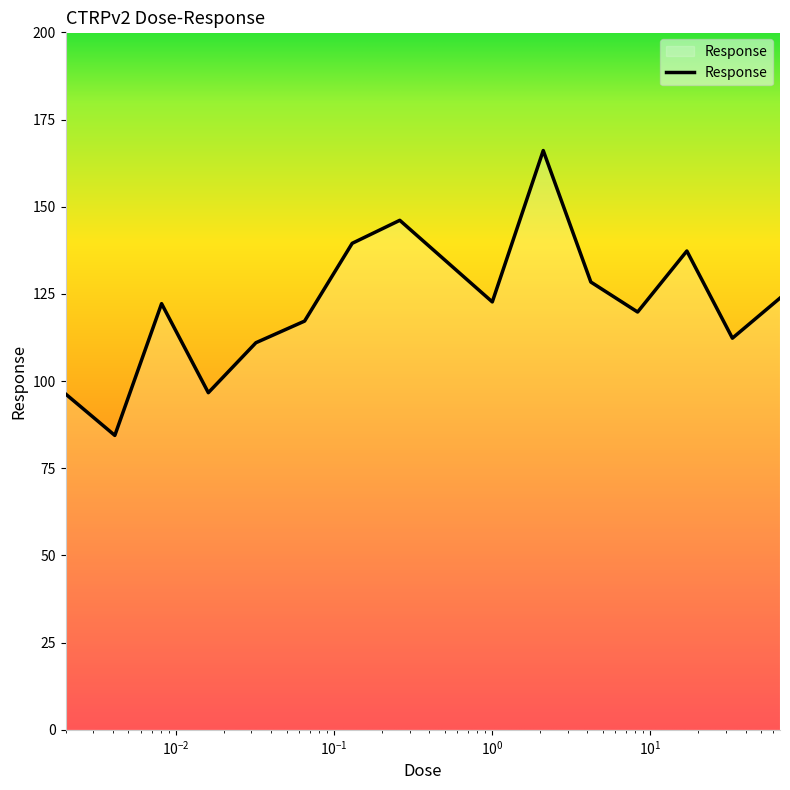

Count the number of data series in this chart.

1